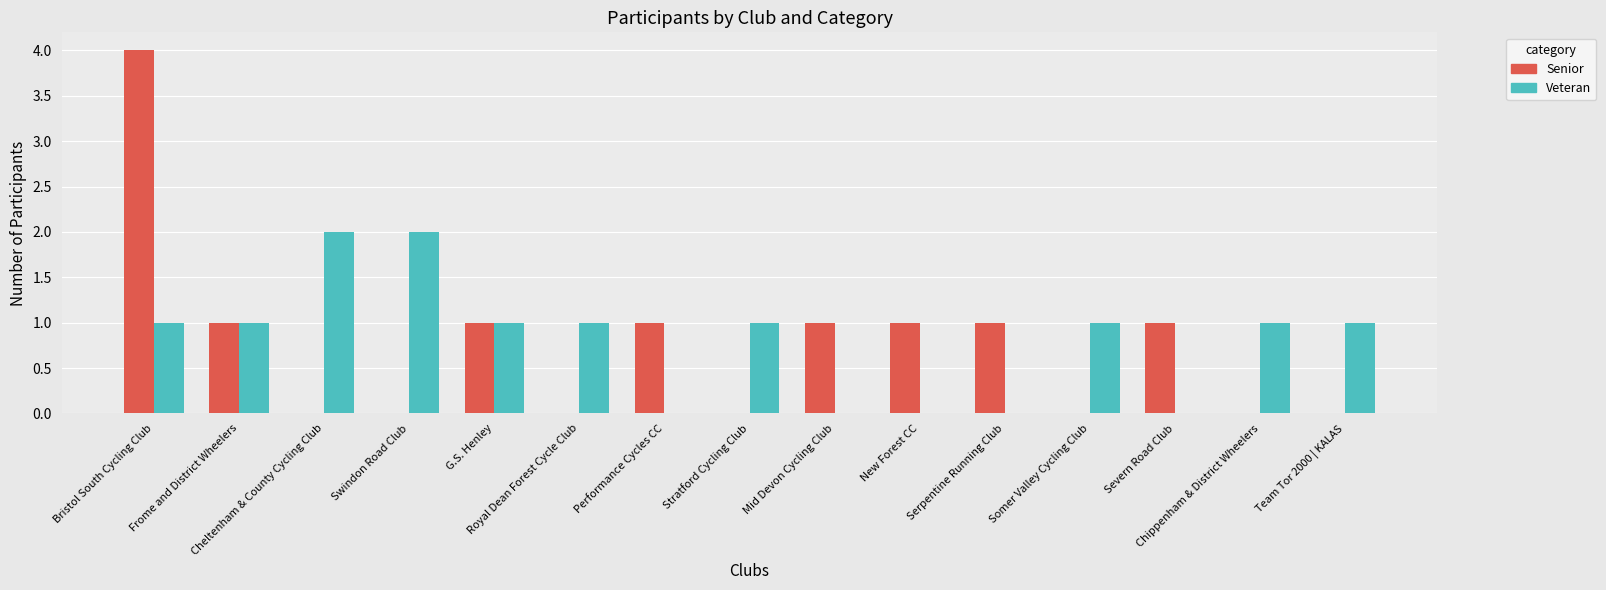

Between Swindon Road Club and Royal Dean Forest Cycle Club, which series saw the biggest shift?

Veteran